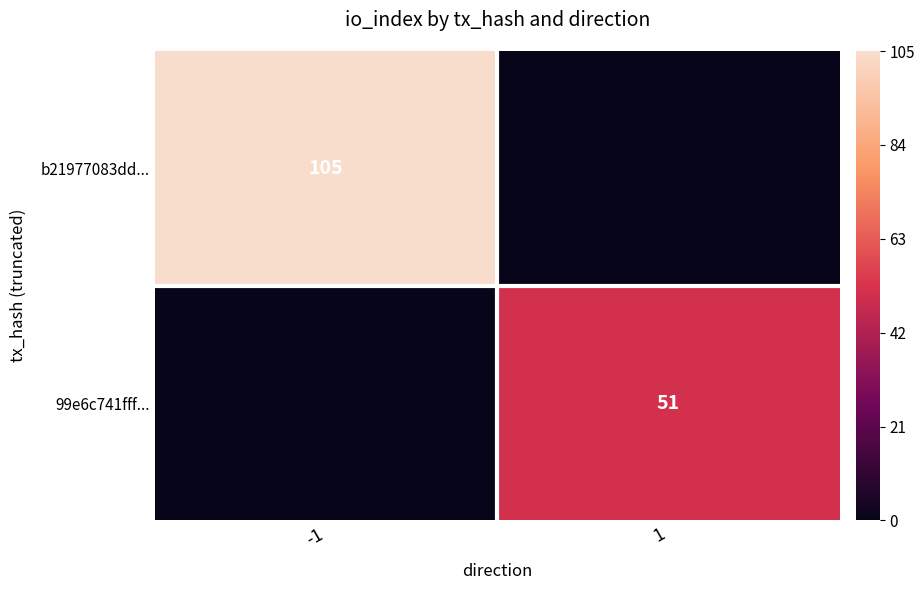

Between 1 and -1, which is larger?

-1